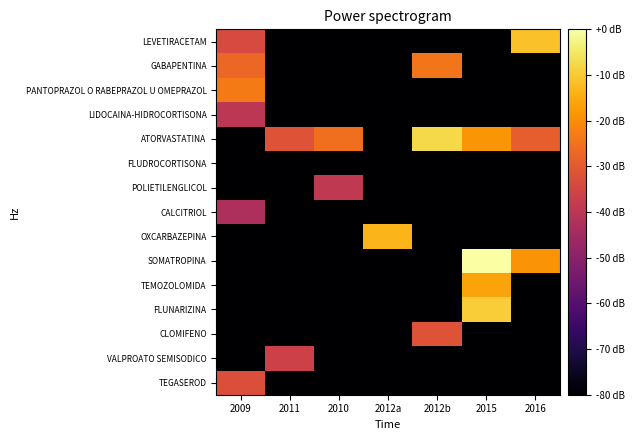

What is the minimum value shown in the chart?

-293.0